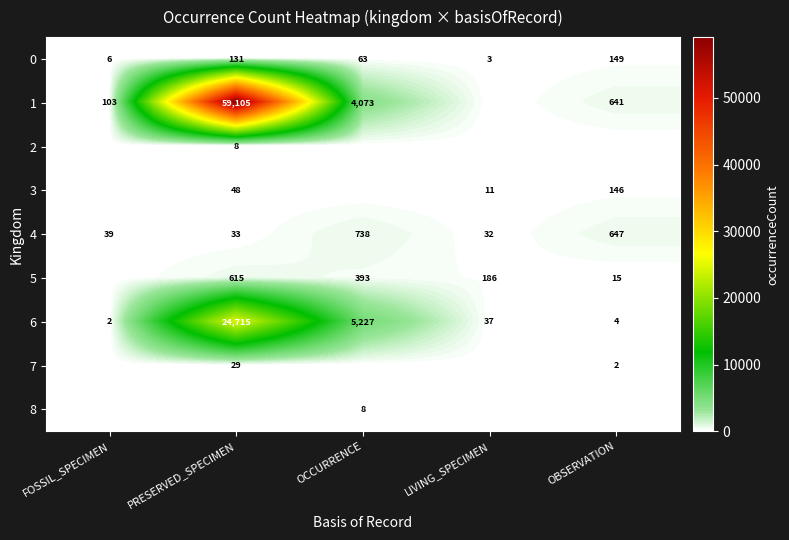

What is the sum of all 6 values?

29985